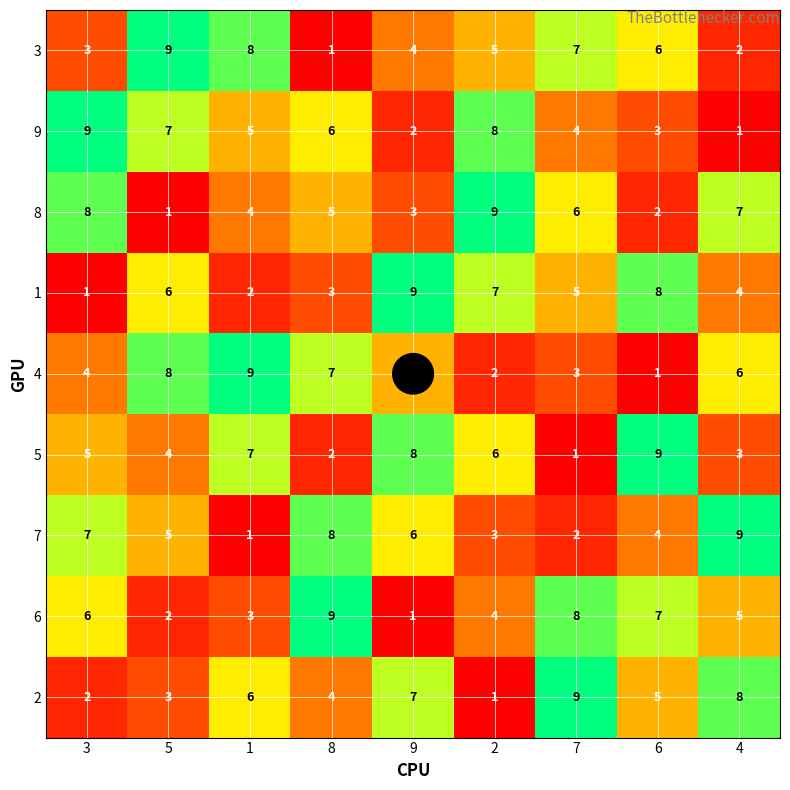

At which label does 7 first exceed 5?

3